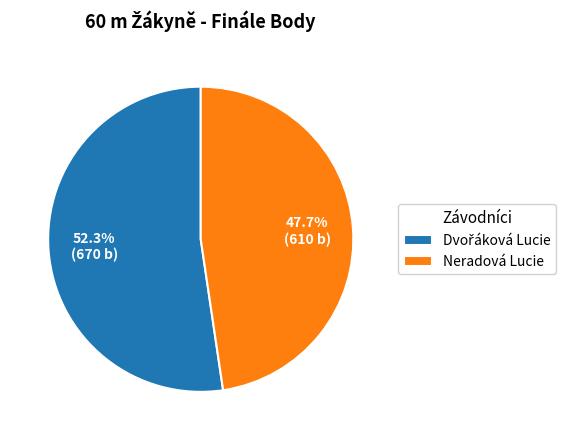

Does Neradová Lucie account for over 50% of the chart?

No